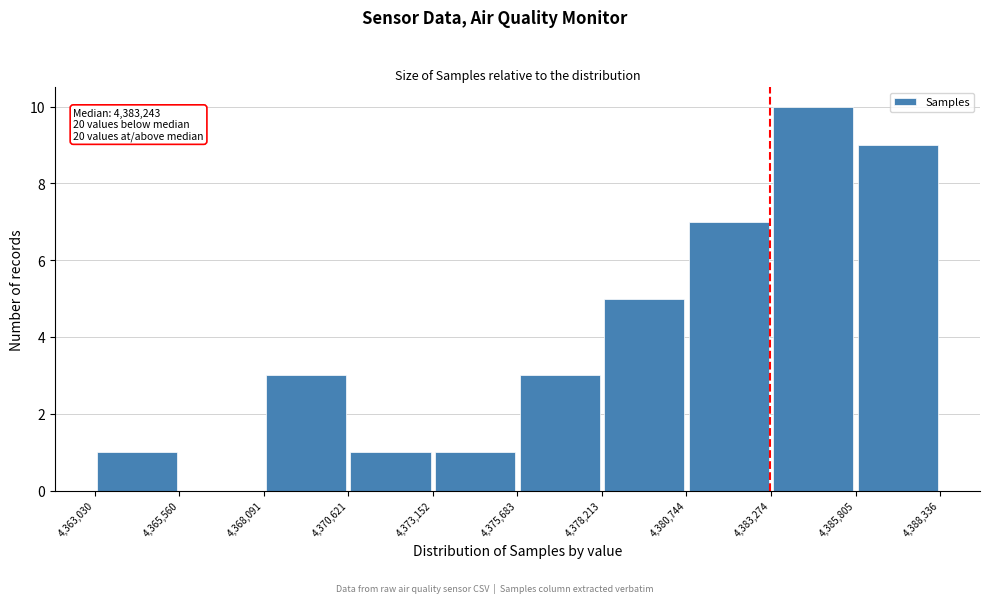

Over which range of the x-axis is the bar tallest?

4,383,274 to 4,385,805